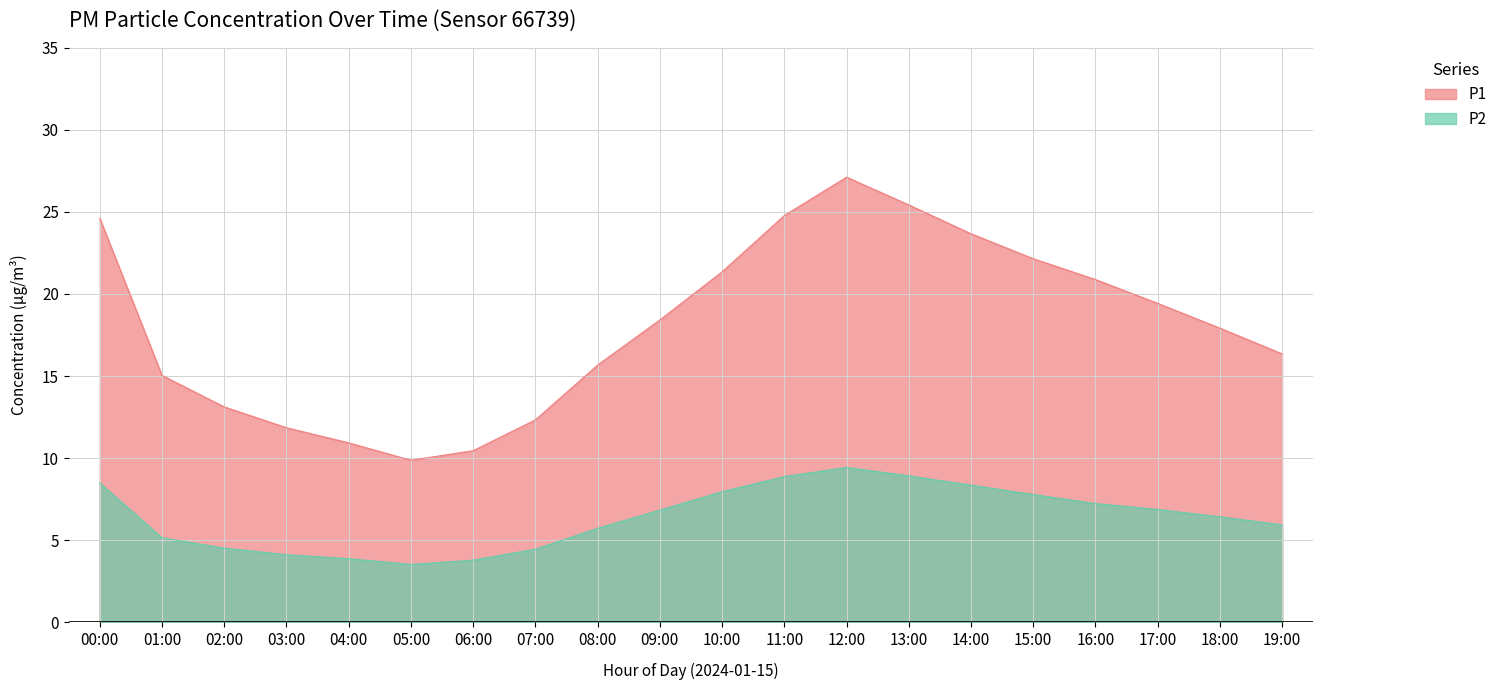

Where is the first local maximum for P1?

12:00